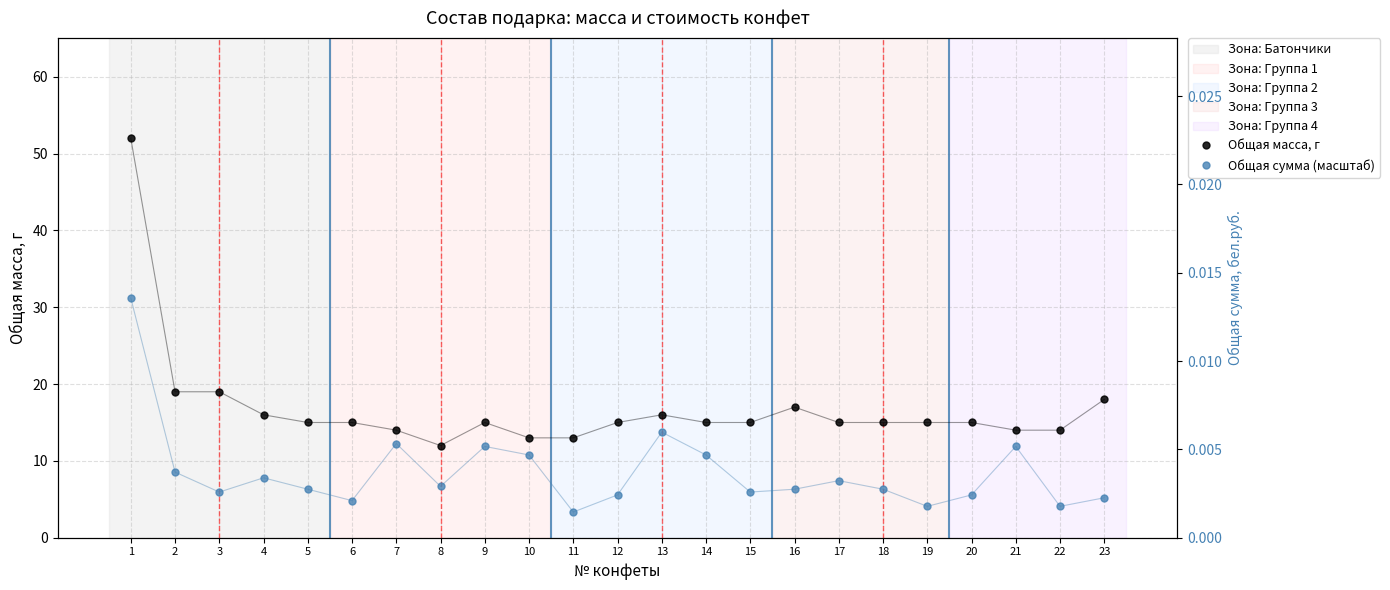

Which category has the lowest value in the Общая масса, г series?

8